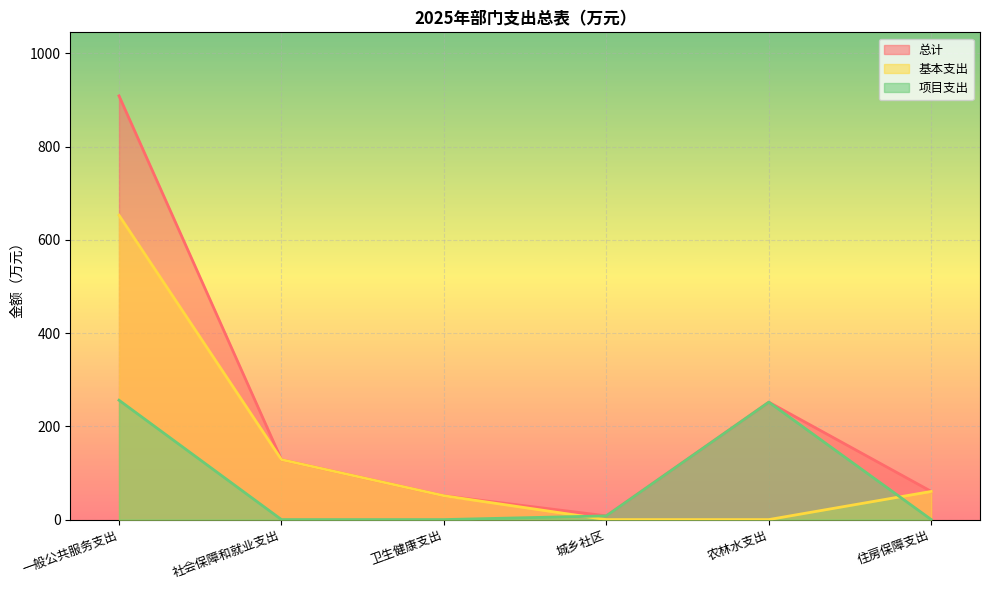

What is the sum of all 项目支出 values?

516.0